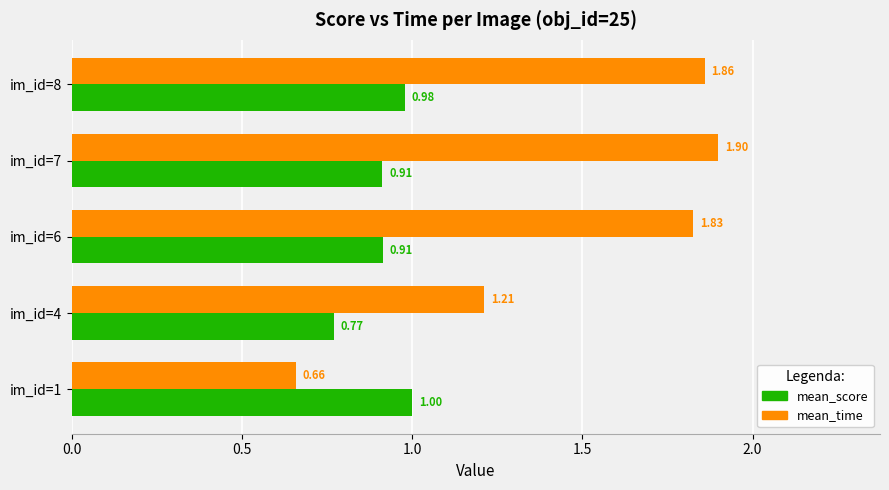

At im_id=6, list the series in order from largest to smallest.

mean_time, mean_score